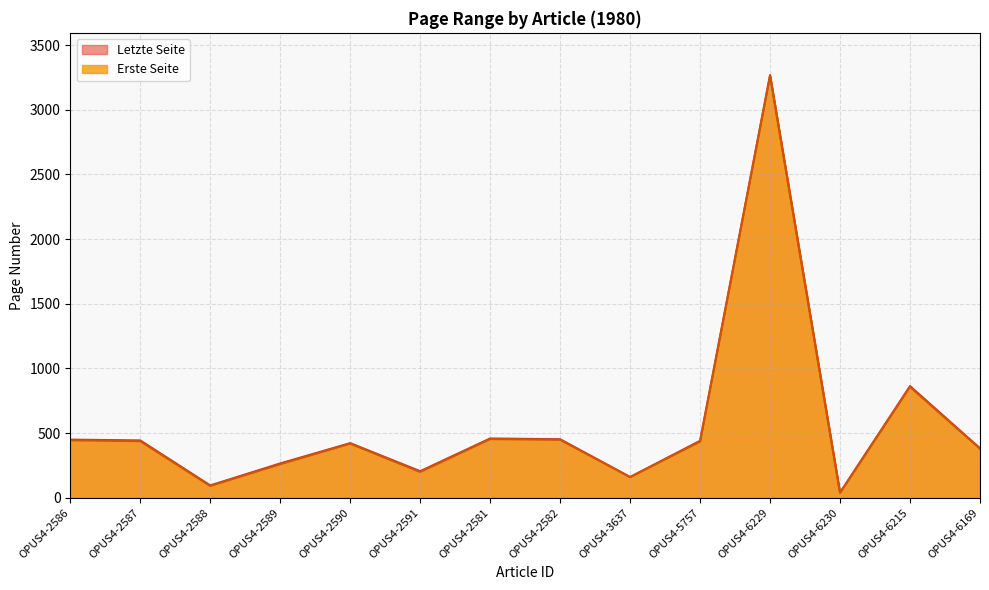

At OPUS4-6215, list the series in order from smallest to largest.

Erste Seite, Letzte Seite